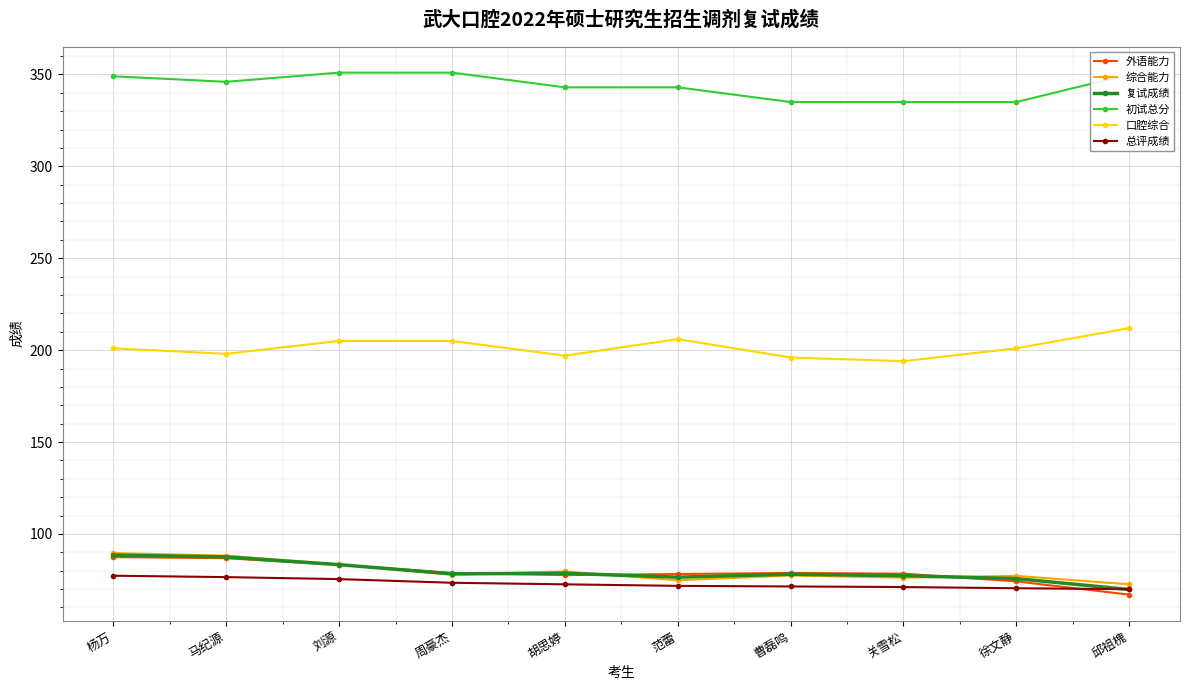

What is the value of the 口腔综合 point at the 4th from the left?

205.0